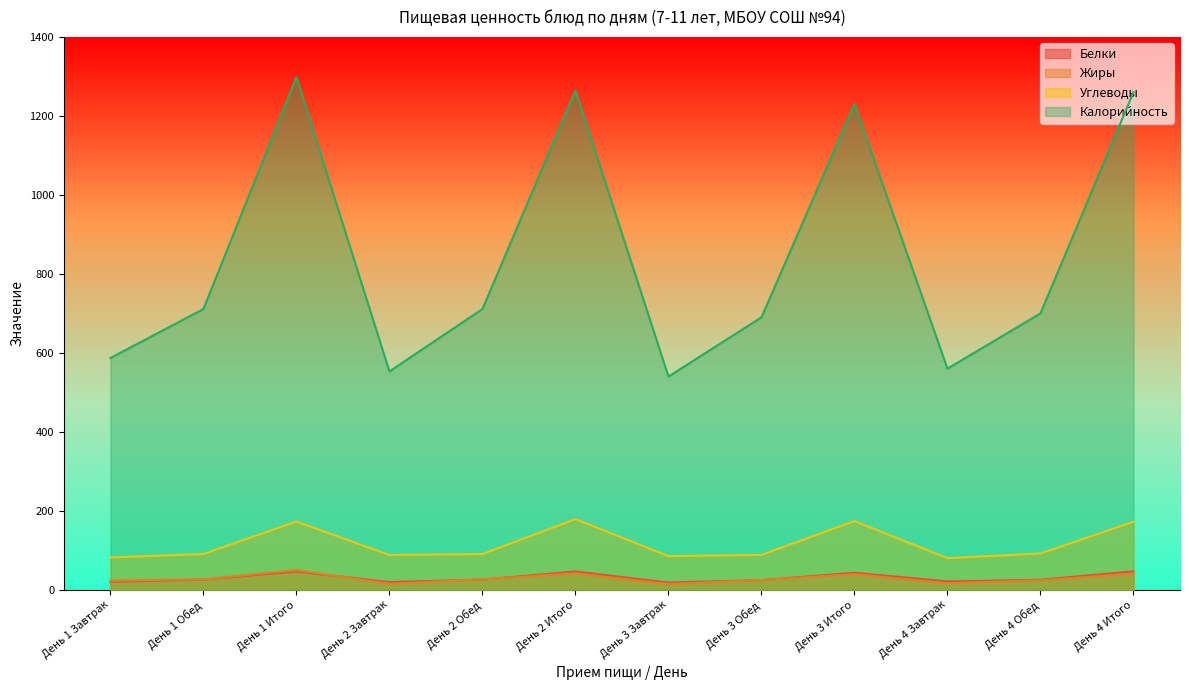

True or false: Белки and Жиры cross at least once.

True